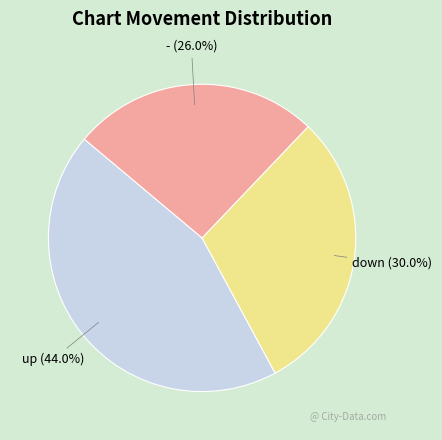

To the nearest percent, what is the combined percentage of - and down?

56%